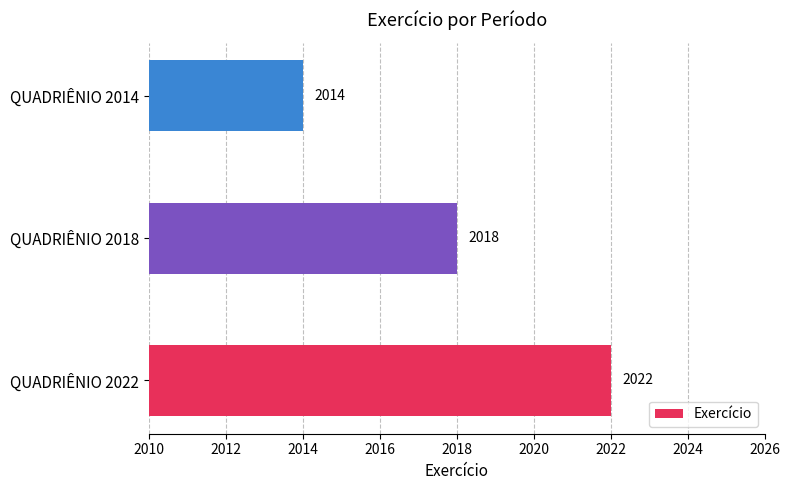

Rank the categories by value from lowest to highest.

QUADRIÊNIO 2014, QUADRIÊNIO 2018, QUADRIÊNIO 2022